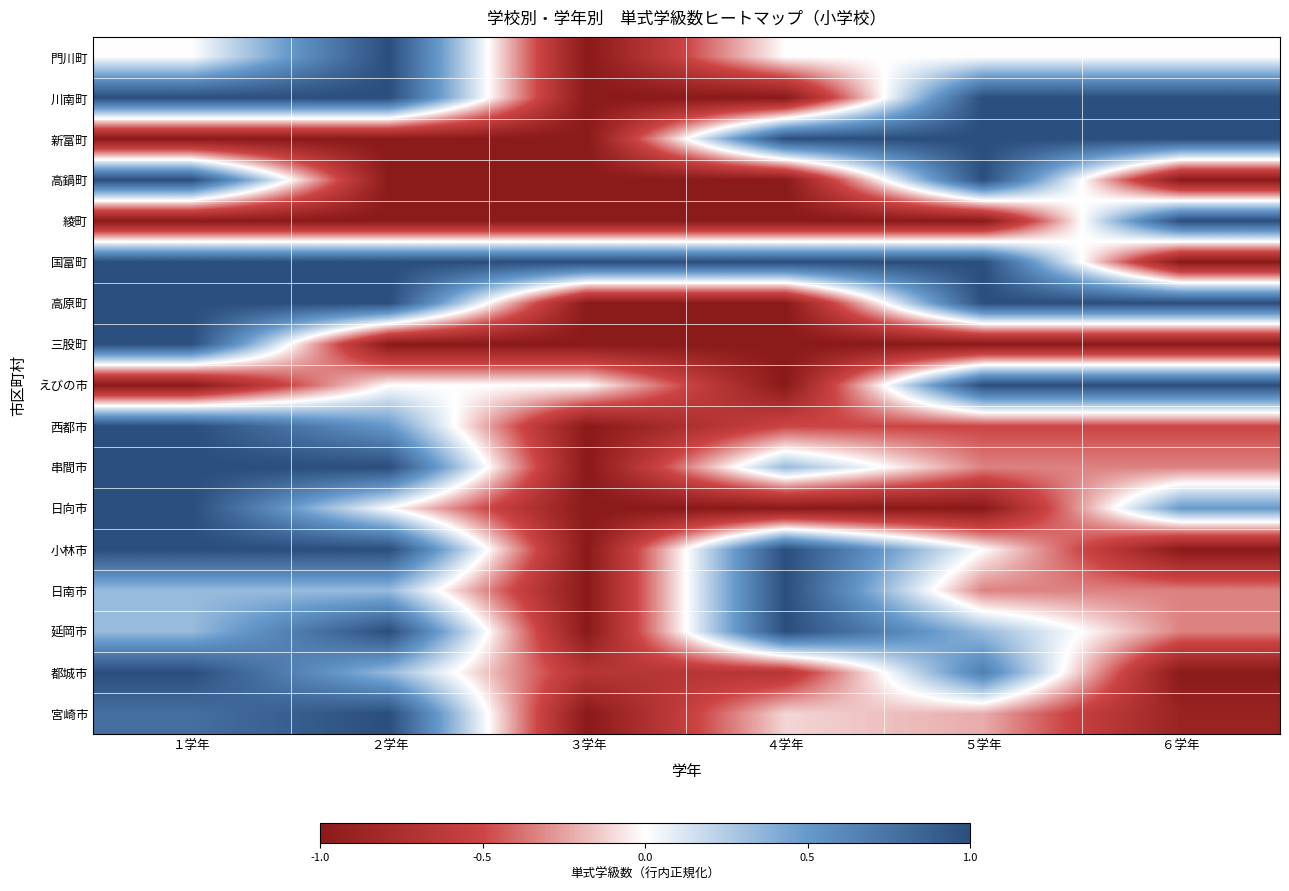

Reading right to left, extract all data points from this chart.

宮崎市: ６学年=-0.9	５学年=-0.2	４学年=-0.1	３学年=-1.0	２学年=1.0	１学年=0.8
都城市: ６学年=-1.0	５学年=0.7	４学年=-0.7	３学年=-0.7	２学年=0.3	１学年=1.0
延岡市: ６学年=-0.3	５学年=0.3	４学年=1.0	３学年=-1.0	２学年=1.0	１学年=0.3
日南市: ６学年=-0.3	５学年=-0.3	４学年=1.0	３学年=-1.0	２学年=0.3	１学年=0.3
小林市: ６学年=-1.0	５学年=0.0	４学年=1.0	３学年=-1.0	２学年=1.0	１学年=1.0
日向市: ６学年=0.5	５学年=-1.0	４学年=-1.0	３学年=-1.0	２学年=0.0	１学年=1.0
串間市: ６学年=-0.3	５学年=-0.3	４学年=0.3	３学年=-1.0	２学年=1.0	１学年=1.0
西都市: ６学年=-0.5	５学年=-0.5	４学年=-0.5	３学年=-1.0	２学年=0.5	１学年=1.0
えびの市: ６学年=1.0	５学年=1.0	４学年=-1.0	３学年=0.0	２学年=0.0	１学年=-1.0
三股町: ６学年=-1.0	５学年=-1.0	４学年=-1.0	３学年=-1.0	２学年=-1.0	１学年=1.0
高原町: ６学年=1.0	５学年=1.0	４学年=-1.0	３学年=-1.0	２学年=1.0	１学年=1.0
国富町: ６学年=-1.0	５学年=1.0	４学年=1.0	３学年=1.0	２学年=1.0	１学年=1.0
綾町: ６学年=1.0	５学年=-1.0	４学年=-1.0	３学年=-1.0	２学年=-1.0	１学年=-1.0
高鍋町: ６学年=-1.0	５学年=1.0	４学年=-1.0	３学年=-1.0	２学年=-1.0	１学年=1.0
新富町: ６学年=1.0	５学年=1.0	４学年=1.0	３学年=-1.0	２学年=-1.0	１学年=-1.0
川南町: ６学年=1.0	５学年=1.0	４学年=-1.0	３学年=-1.0	２学年=1.0	１学年=1.0
門川町: ６学年=0.0	５学年=0.0	４学年=0.0	３学年=-1.0	２学年=1.0	１学年=0.0